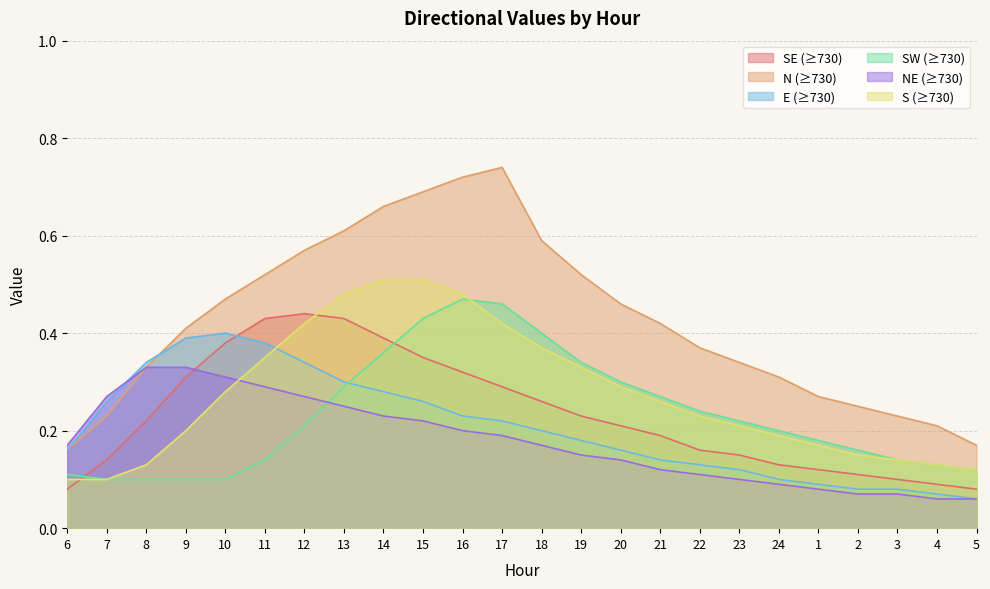

Is it true that E (≥730) equals 0.1 at 21?

False